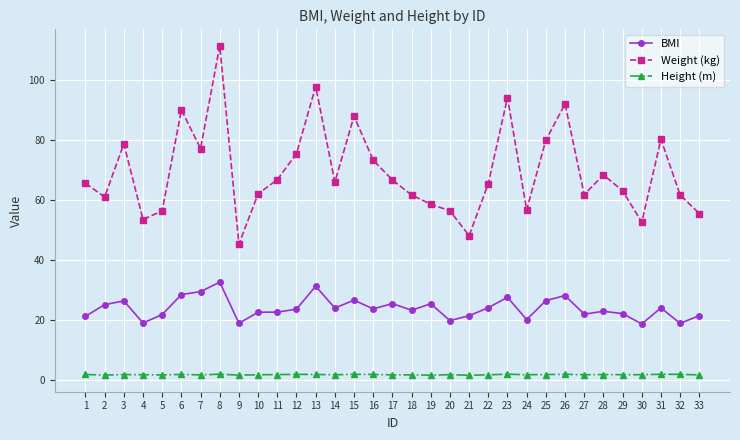

At which category does BMI reach its first local valley?

4